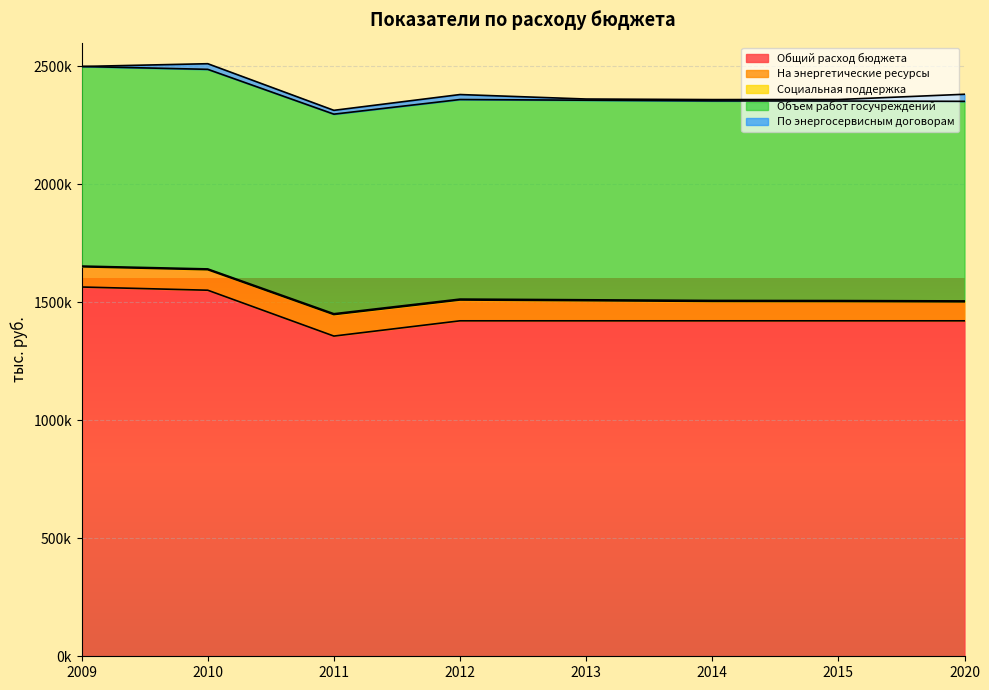

At which category does the chart reach its peak across all series?

2009